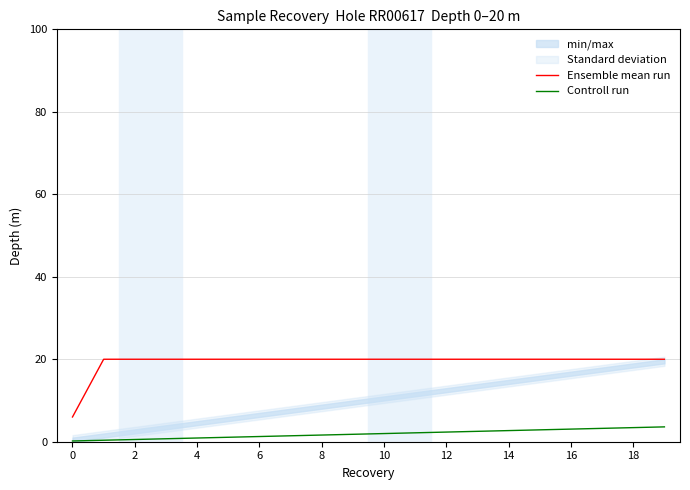

True or false: Ensemble mean run and Controll run intersect in this chart.

False